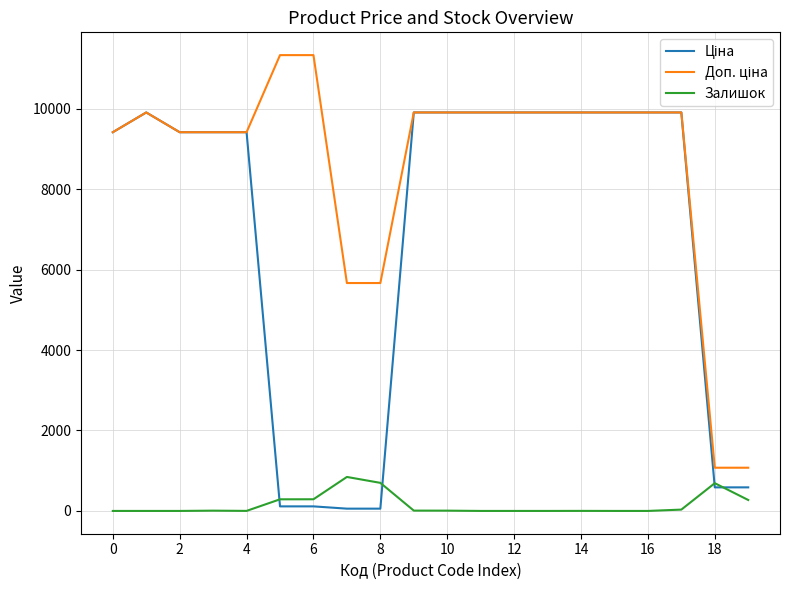

How many distinct data groups are displayed?

3